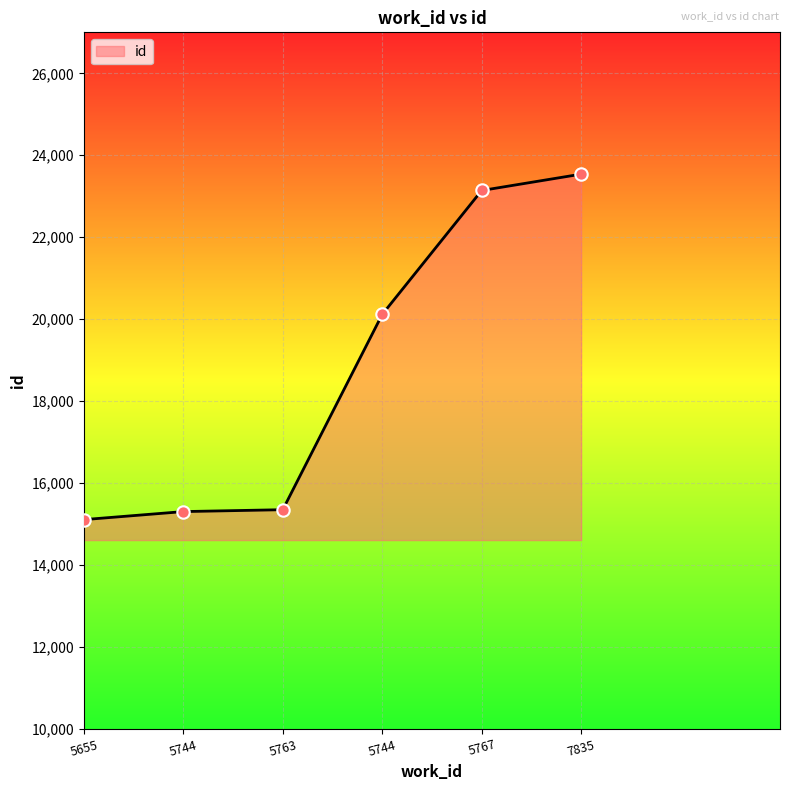

Is this an area chart (filled region under the line)?

Yes